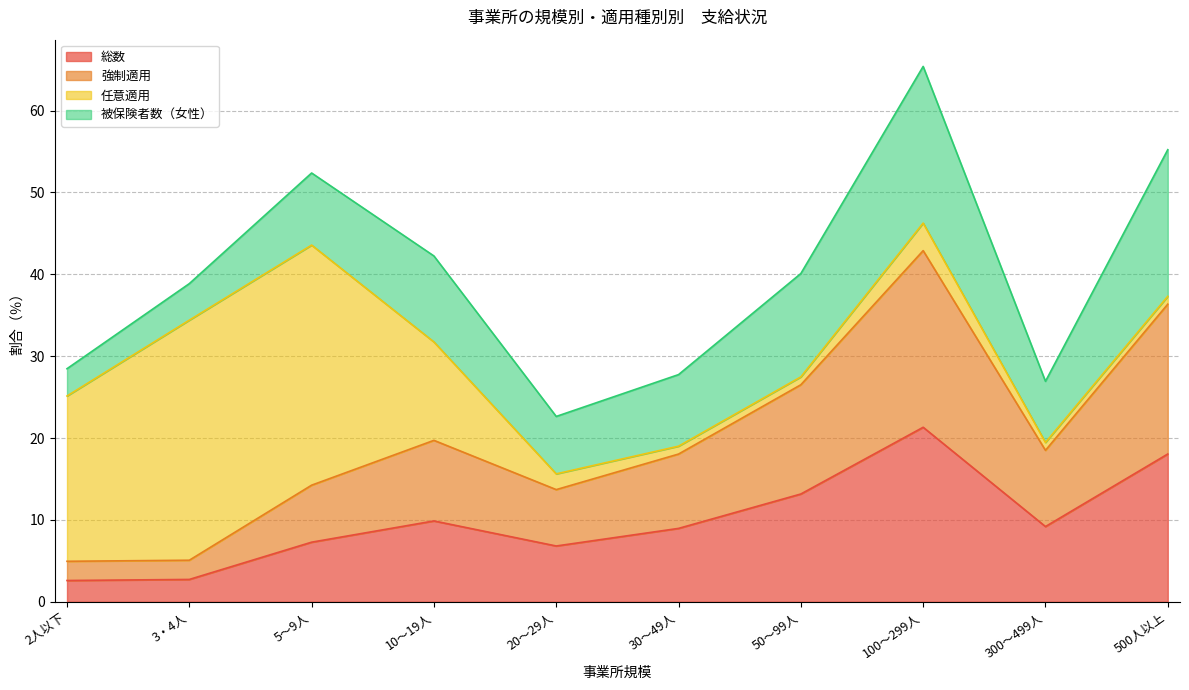

At which category is the sum across all series the highest?

100～299人